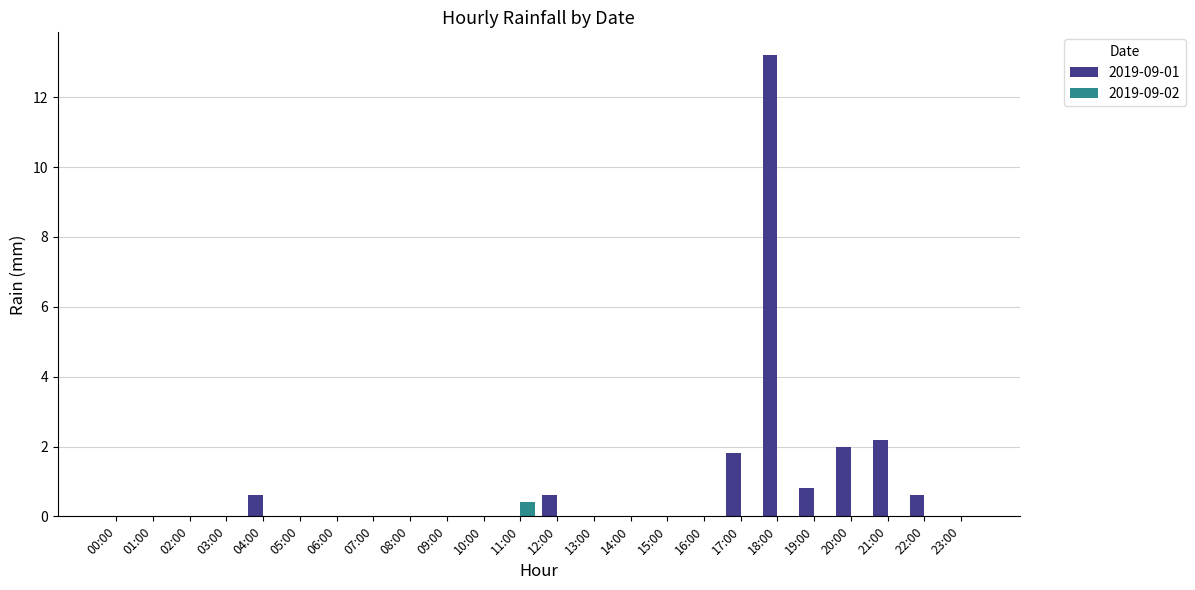

At which category does the chart reach its peak across all series?

18:00